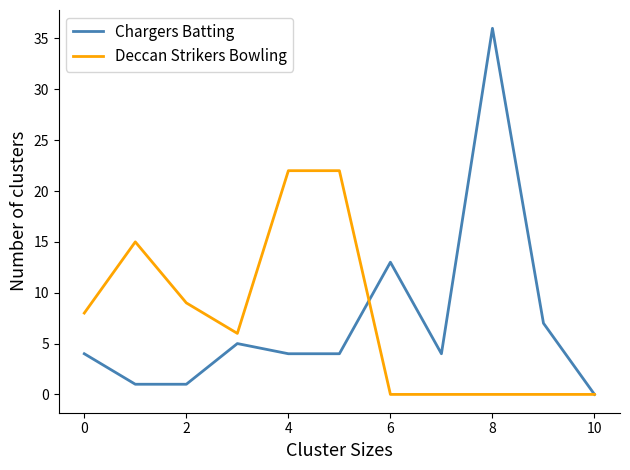

What is the greatest value displayed?

36